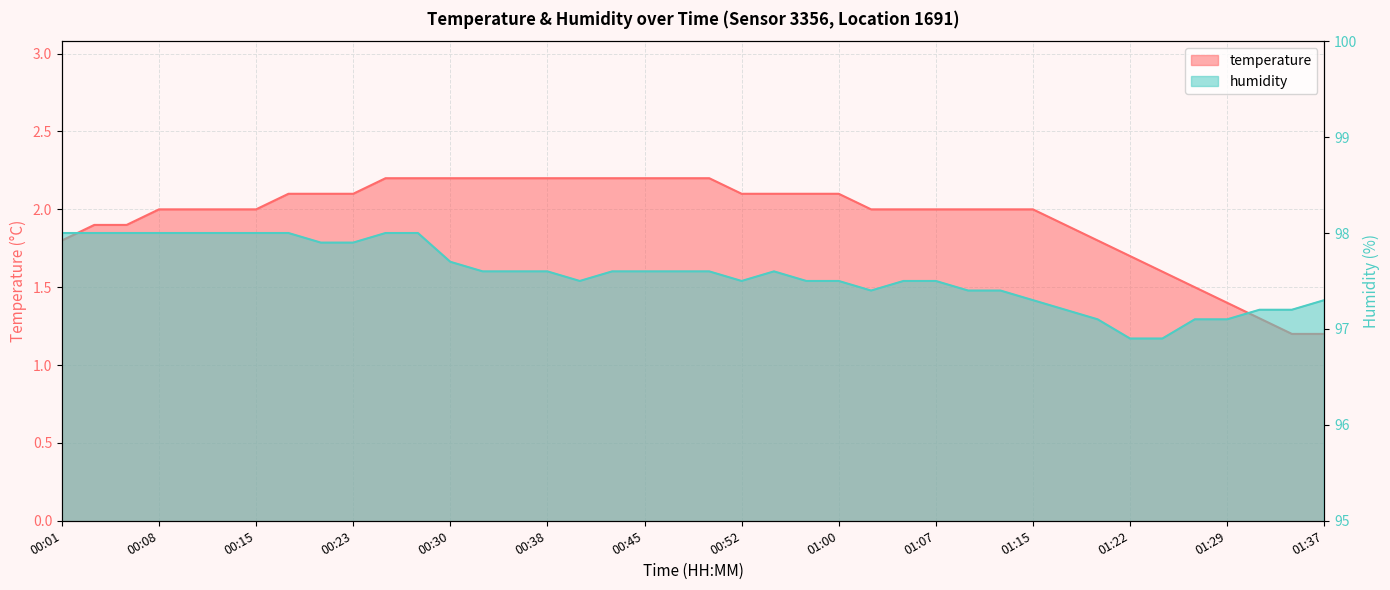

Does the chart have visible grid lines?

Yes